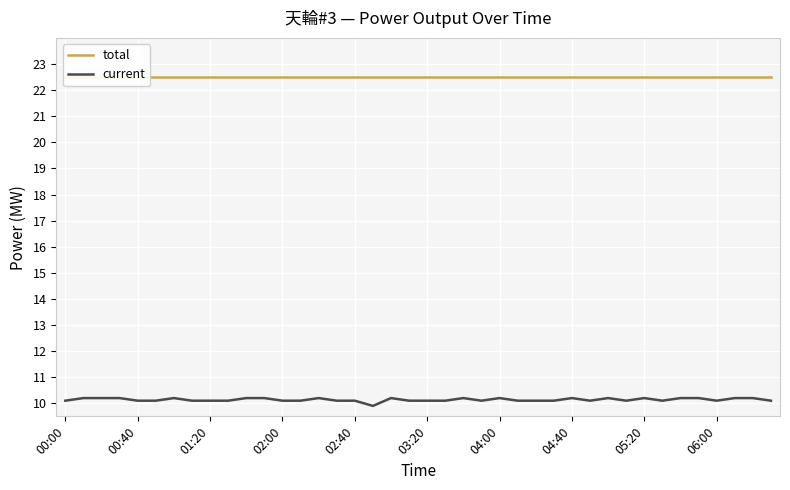

What is the minimum value for current?

9.9